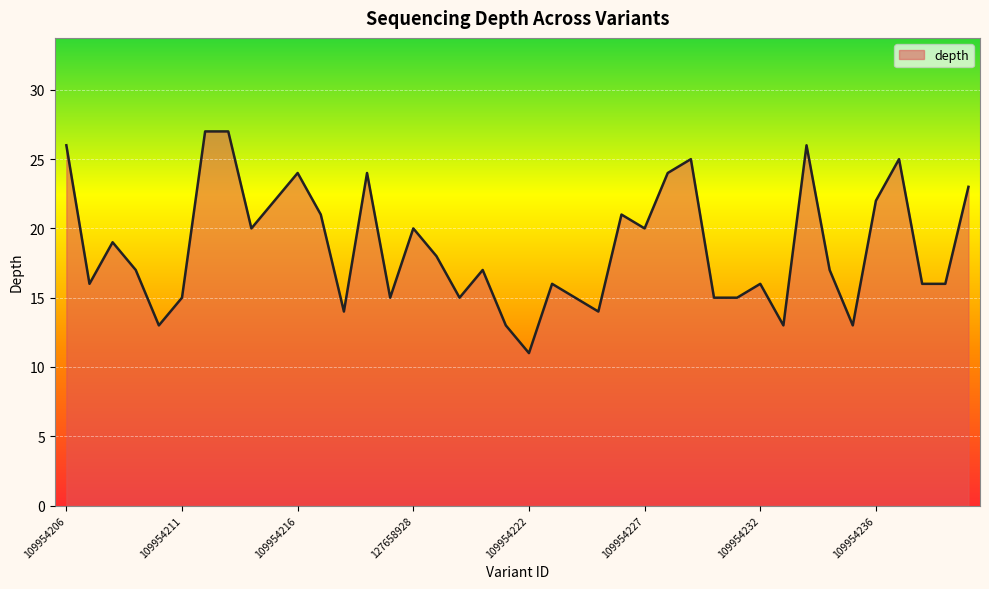

What is the greatest value displayed?

27